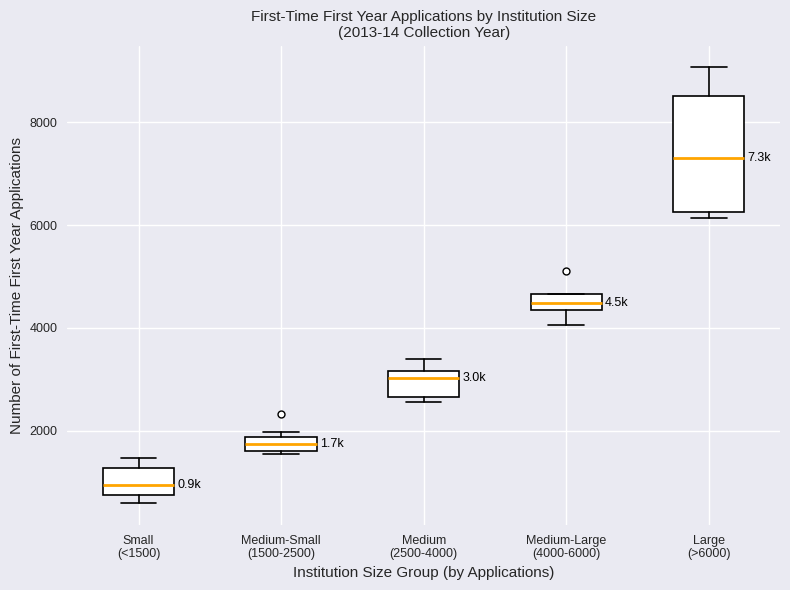

Which box has the lowest median line?

Small (<1500)